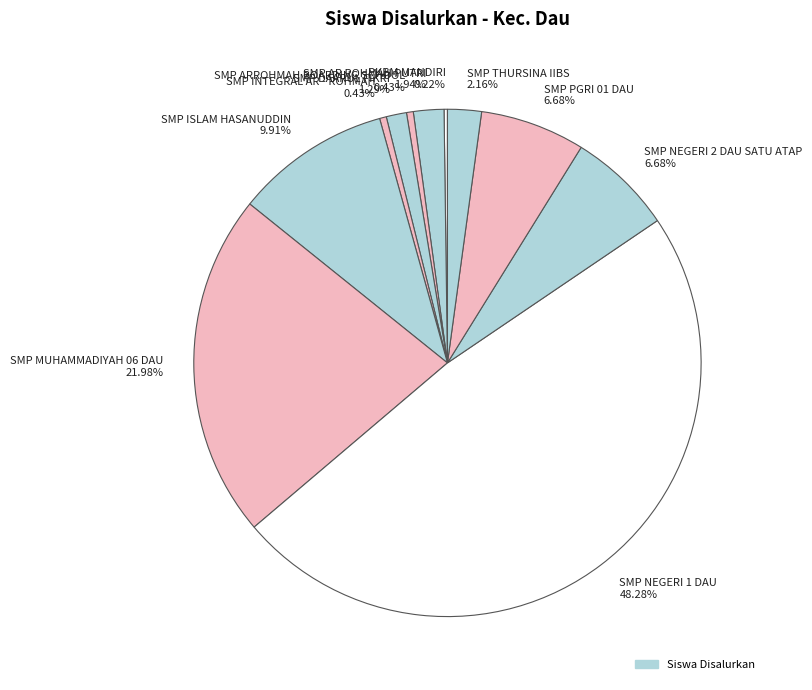

Combined, what portion of the pie is SMP INTEGRAL AR - ROHMAH and SMP ISLAM HASANUDDIN?

10.3%